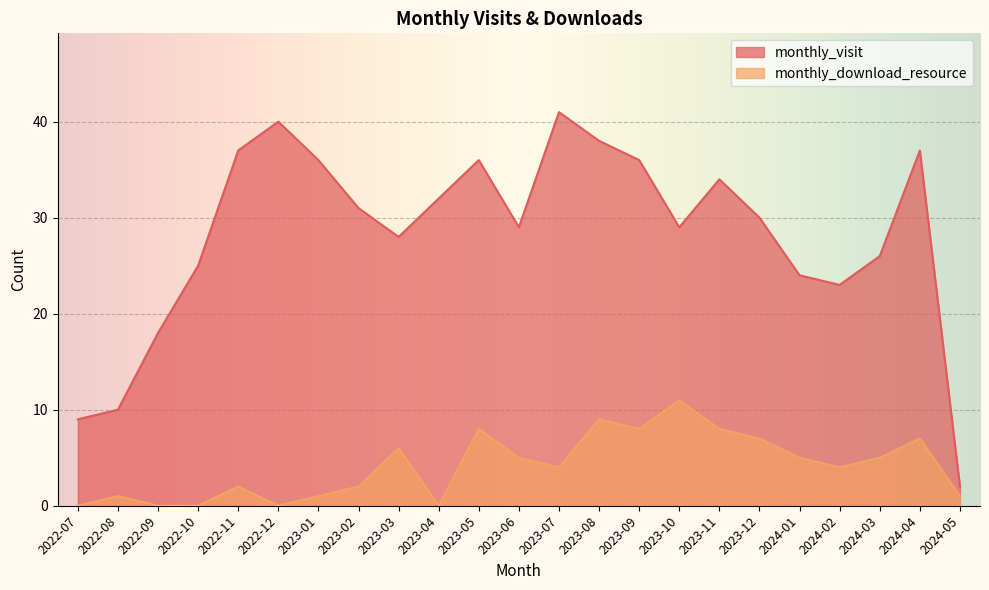

True or false: monthly_visit and monthly_download_resource cross at least once.

False